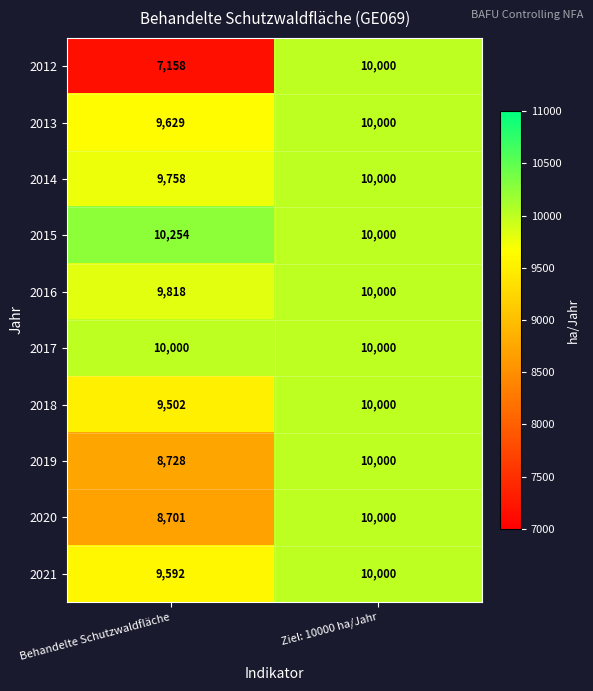

What is the greatest value displayed?

10254